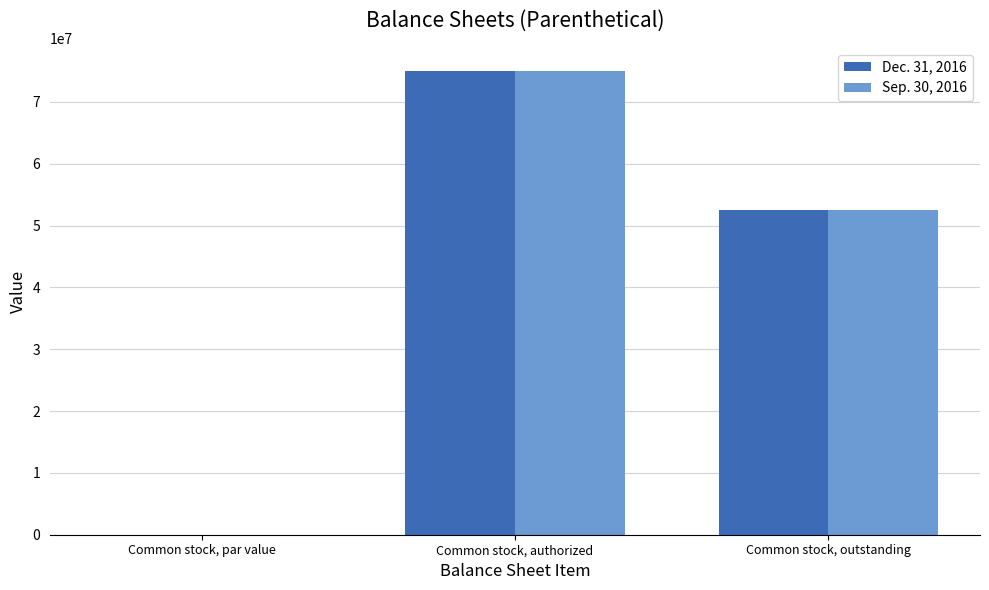

What is the difference between the Dec. 31, 2016 values at Common stock, par value and Common stock, authorized?

75000000.0